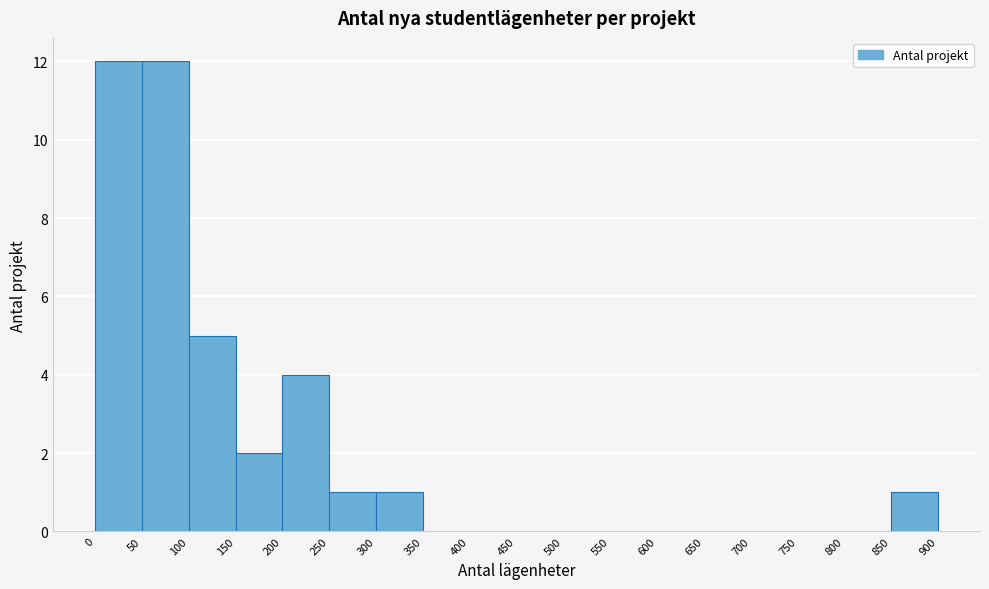

What is the height of the bar covering 150 to 200 on the x-axis? The values are not printed on the chart, so give them approximately, as read against the axis.

2